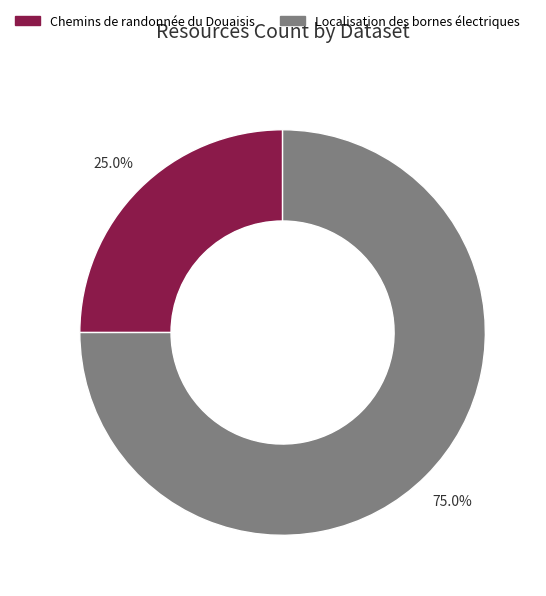

What percentage do Chemins de randonnée du Douaisis and Localisation des bornes électriques together represent?

100.0%